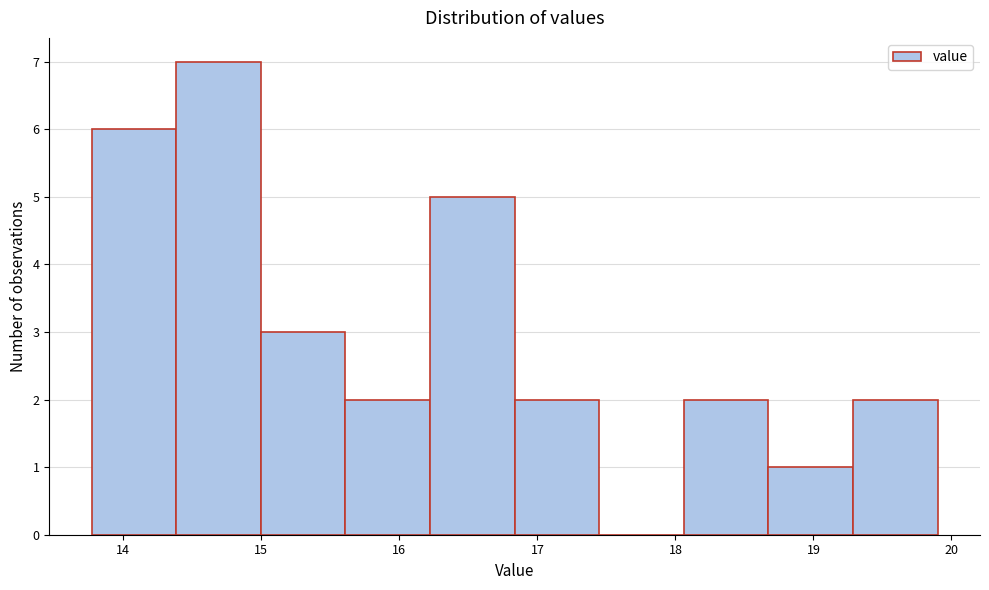

What is the height of the bar covering 15.6 to 16.2 on the x-axis? Neither the bar edges nor the heights are printed on the chart, so give them approximately, as read against the axes.

2